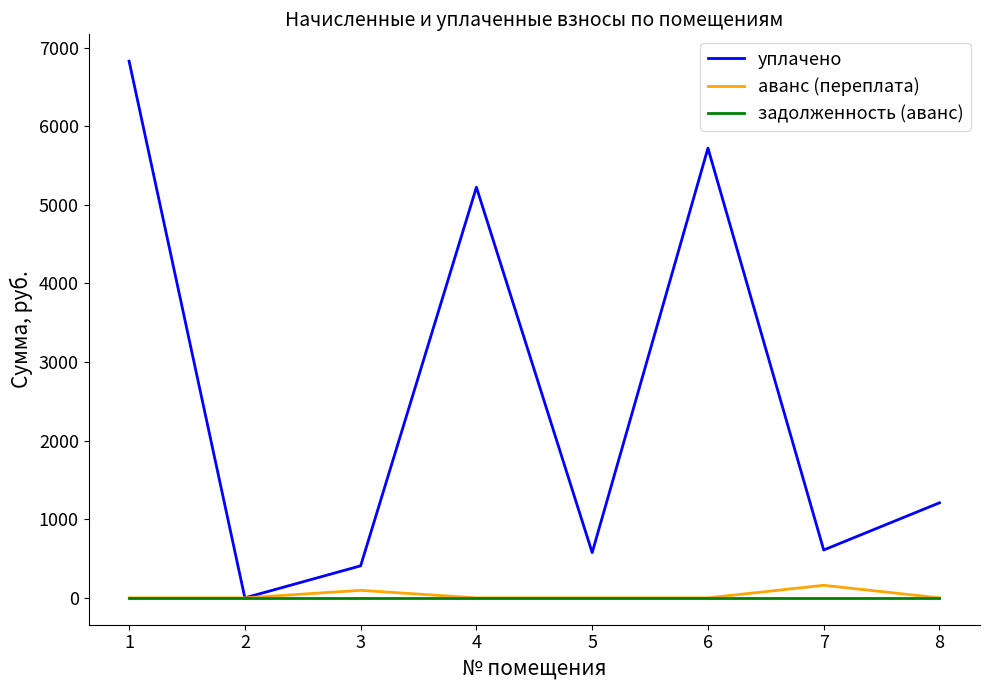

Is this an area chart (filled region under the line)?

No